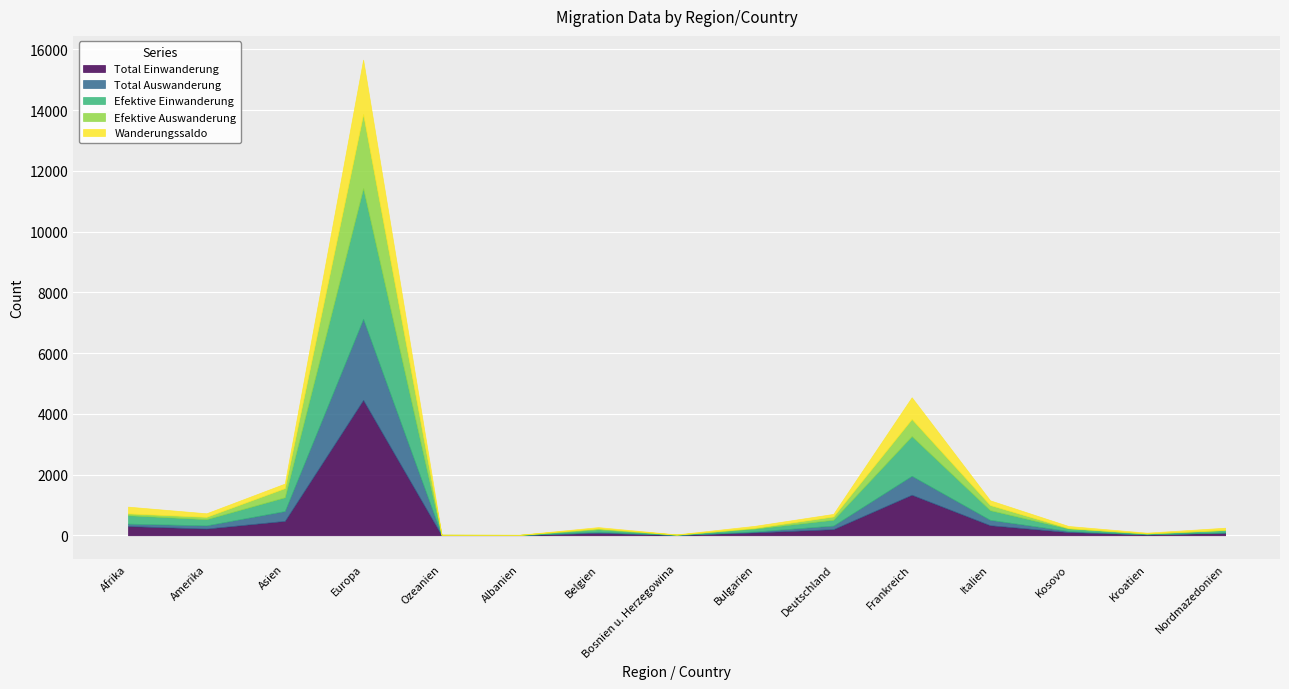

What is the smallest value displayed?

-2